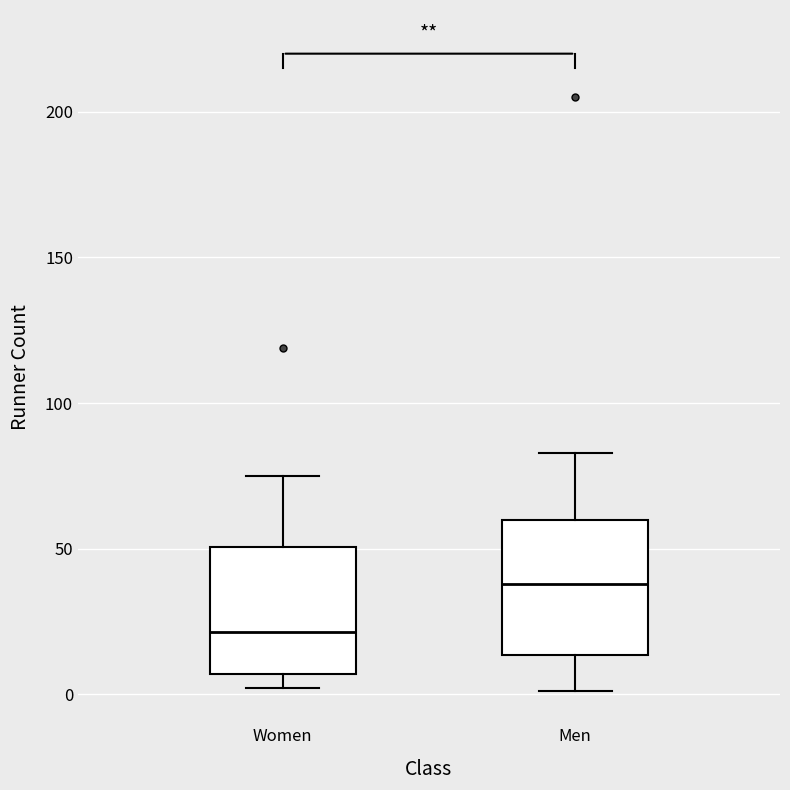

Where does the upper whisker of the box for Women end on the y-axis? The values are not printed on the chart, so give them approximately, as read against the axis.

75